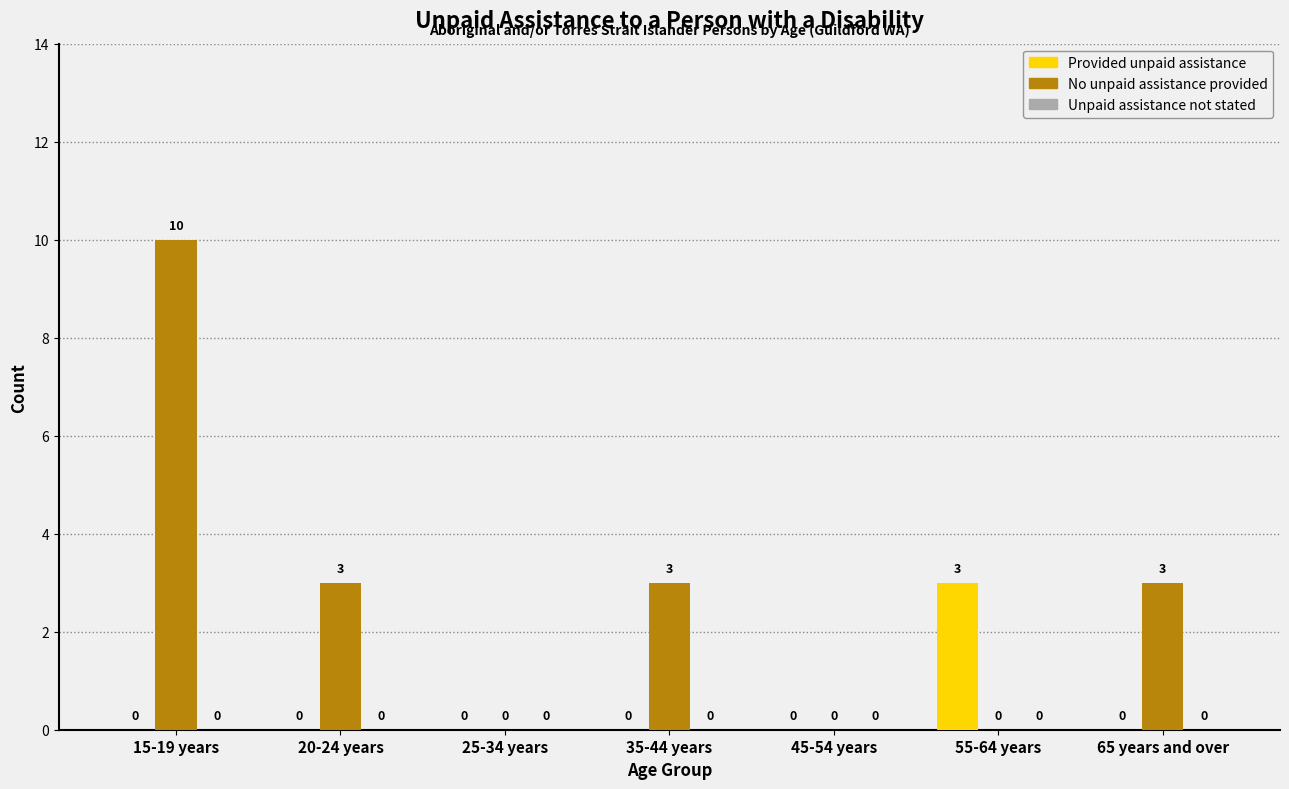

What is the sum of all Provided unpaid assistance values?

3